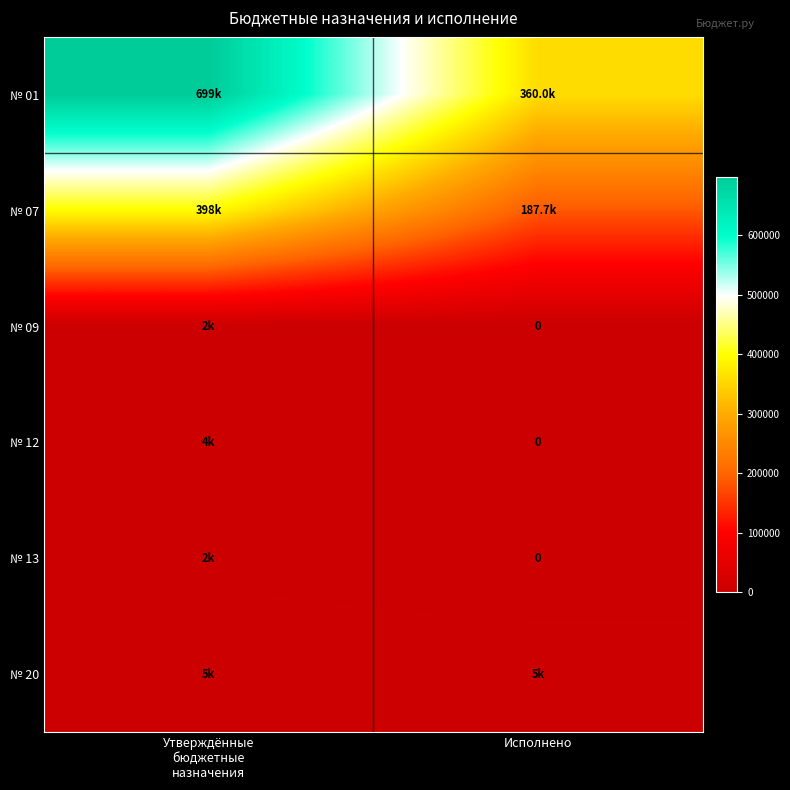

What is the maximum value for № 07?

398001.0